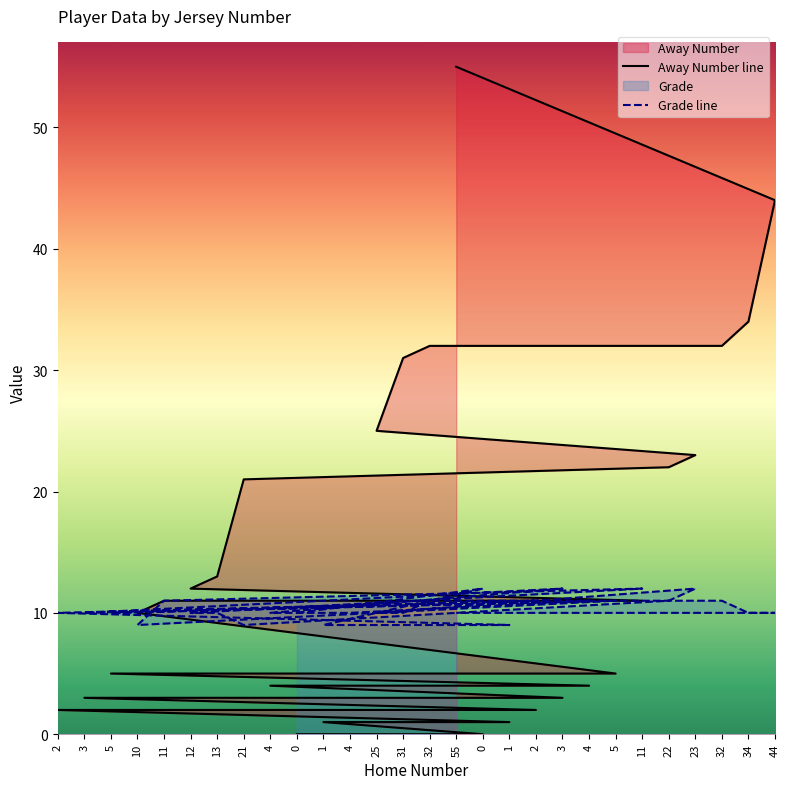

True or false: Grade has a value of 10 at 4.

True